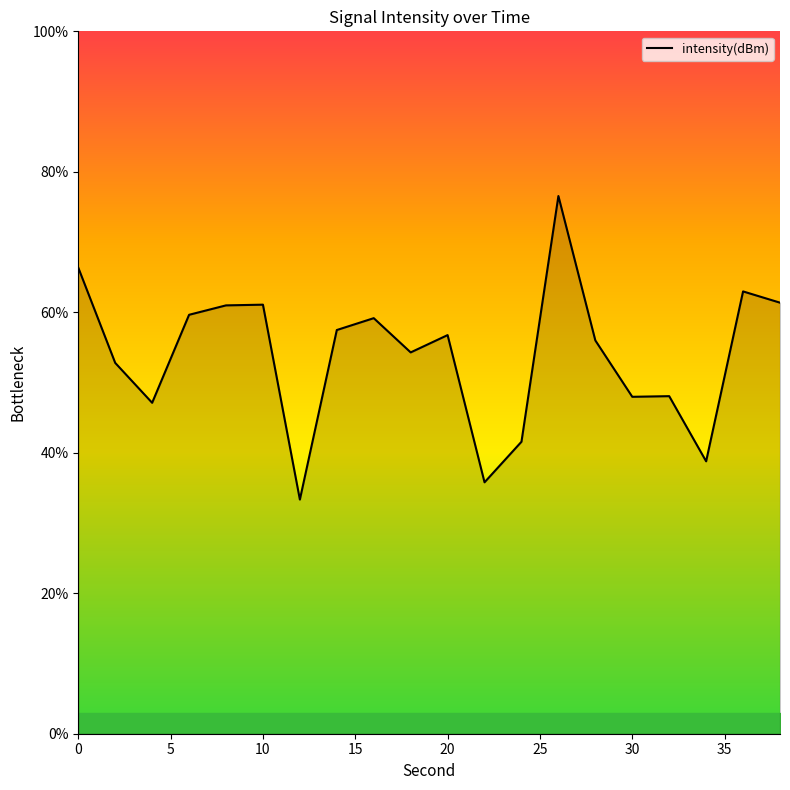

What is the maximum value shown in the chart?

76.6